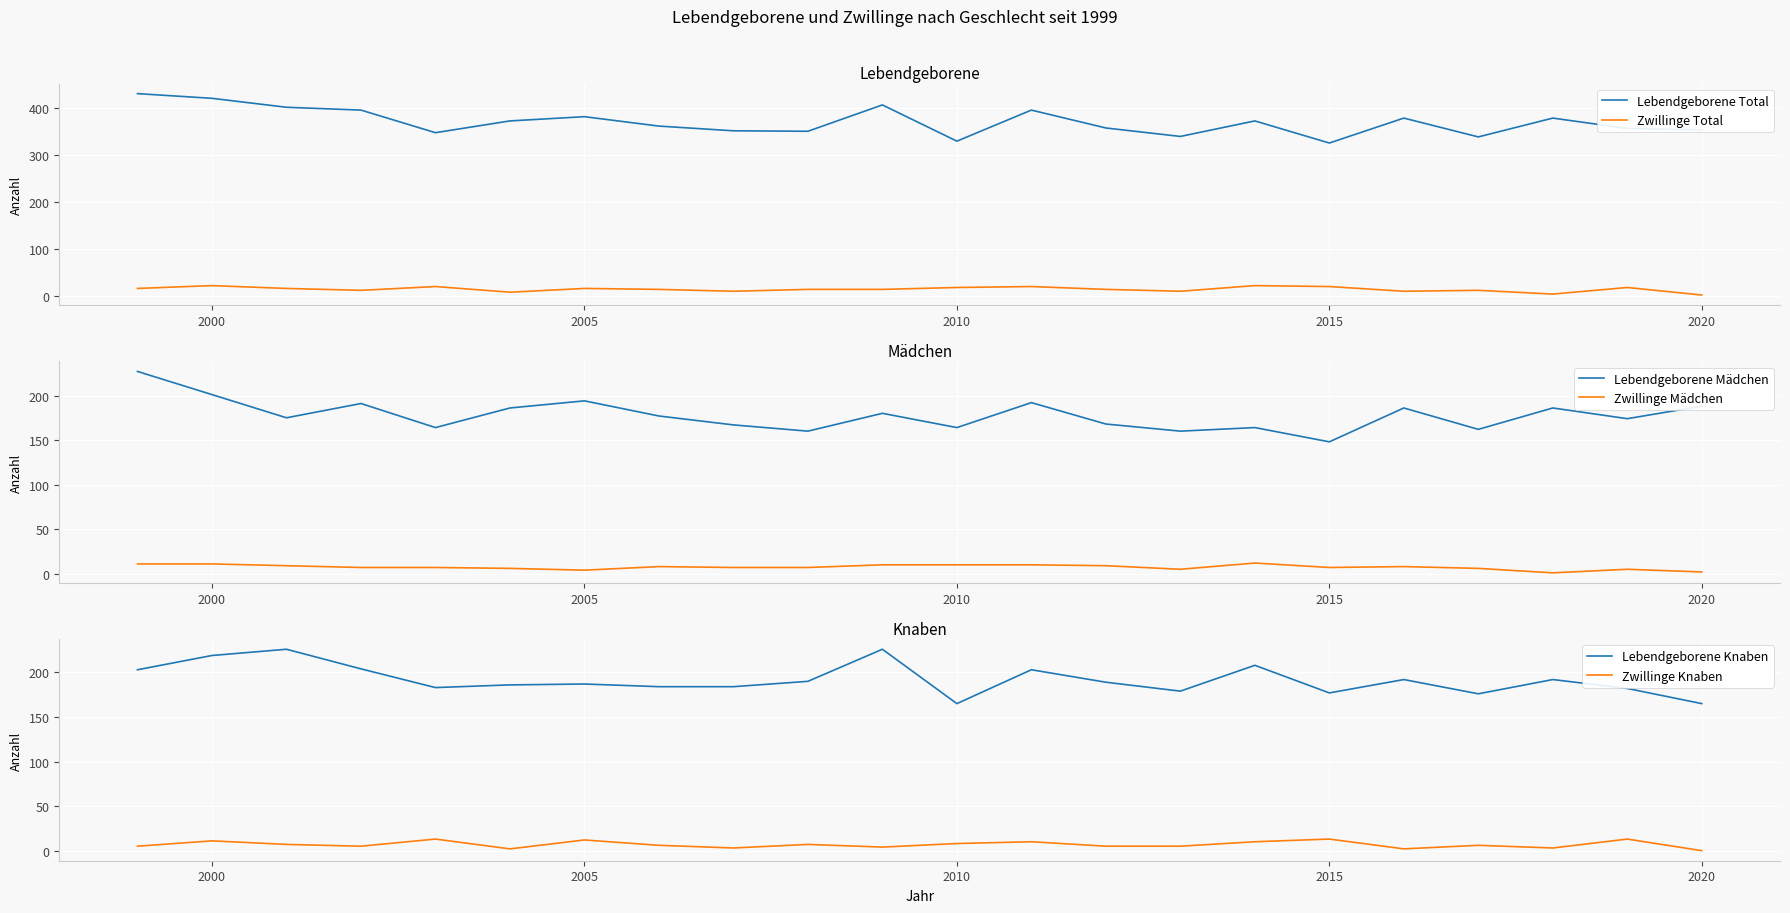

What is the value of the Zwillinge Total point at the 21st from the left?

18